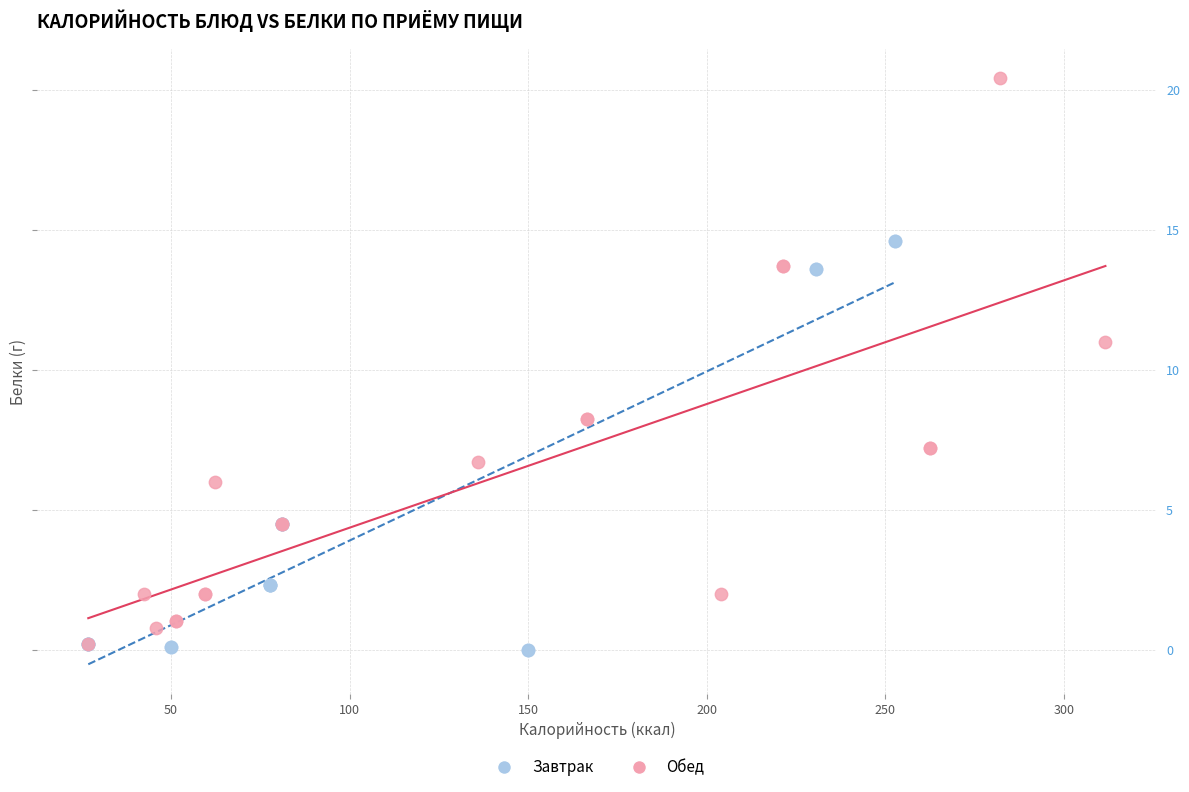

Which series contains the highest Y value?

Обед